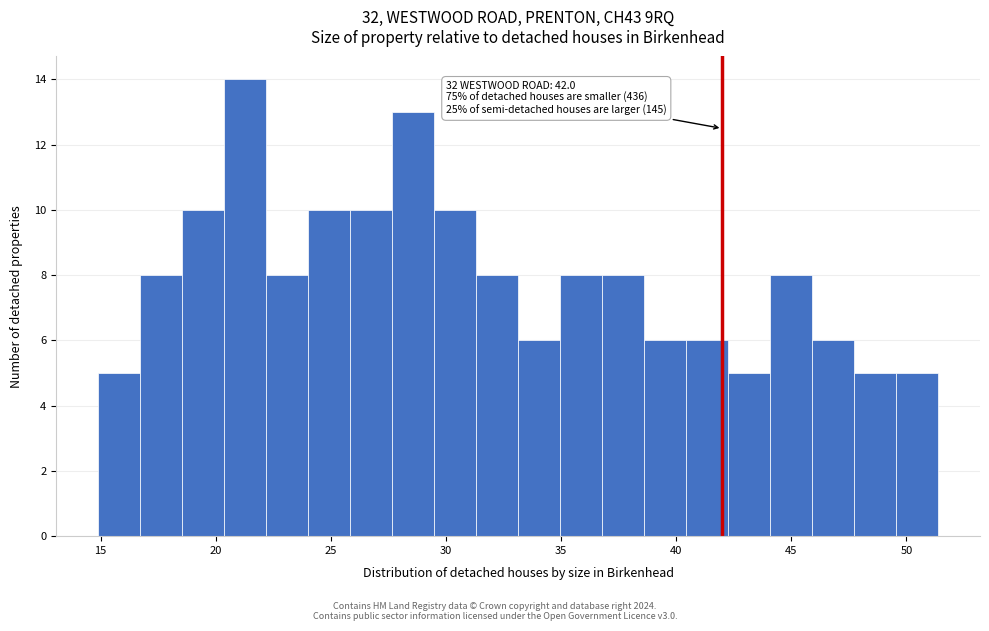

Around what value on the x-axis is the tallest bar? Give the approximate position of its centre, as read against the axis.

21.5